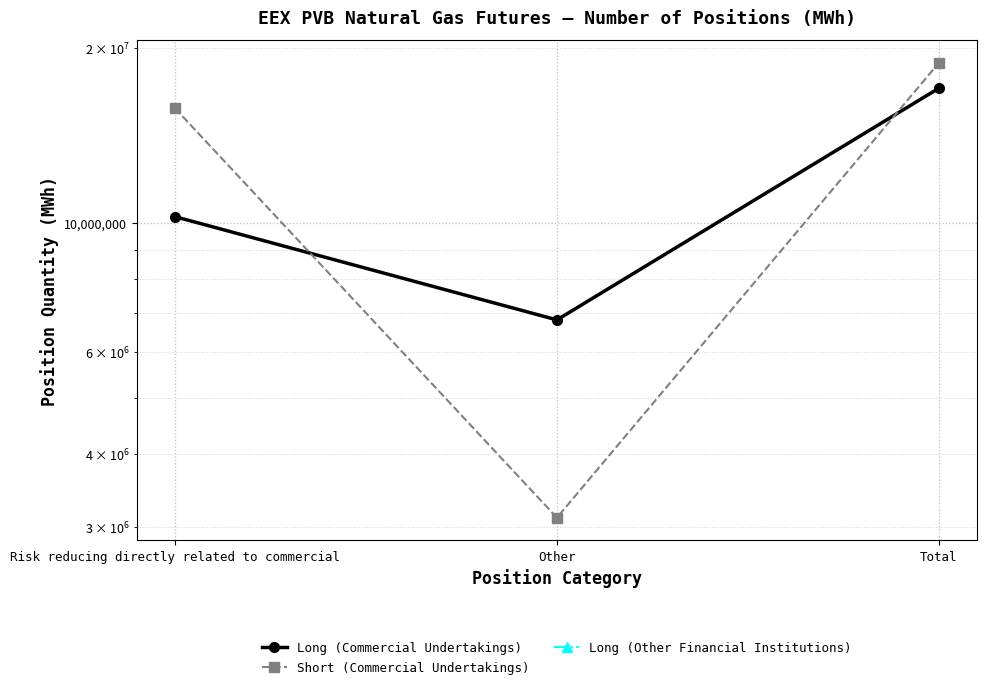

At which label does Long (Commercial Undertakings) reach its peak?

Total